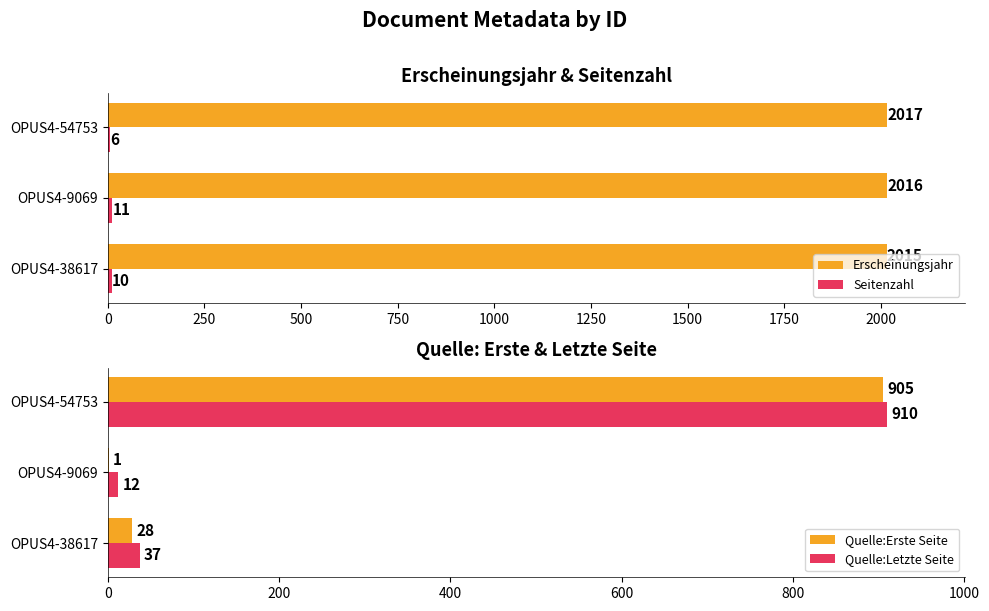

How many Seitenzahl values are between 6 and 11?

3